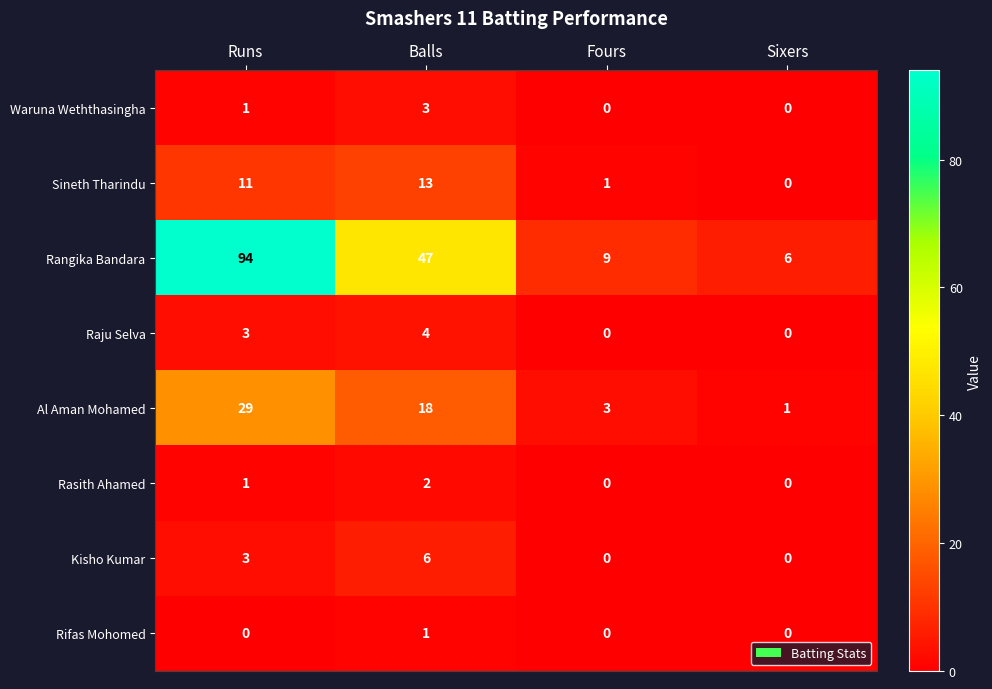

The value of Raju Selva at Balls is 4. True or false?

True